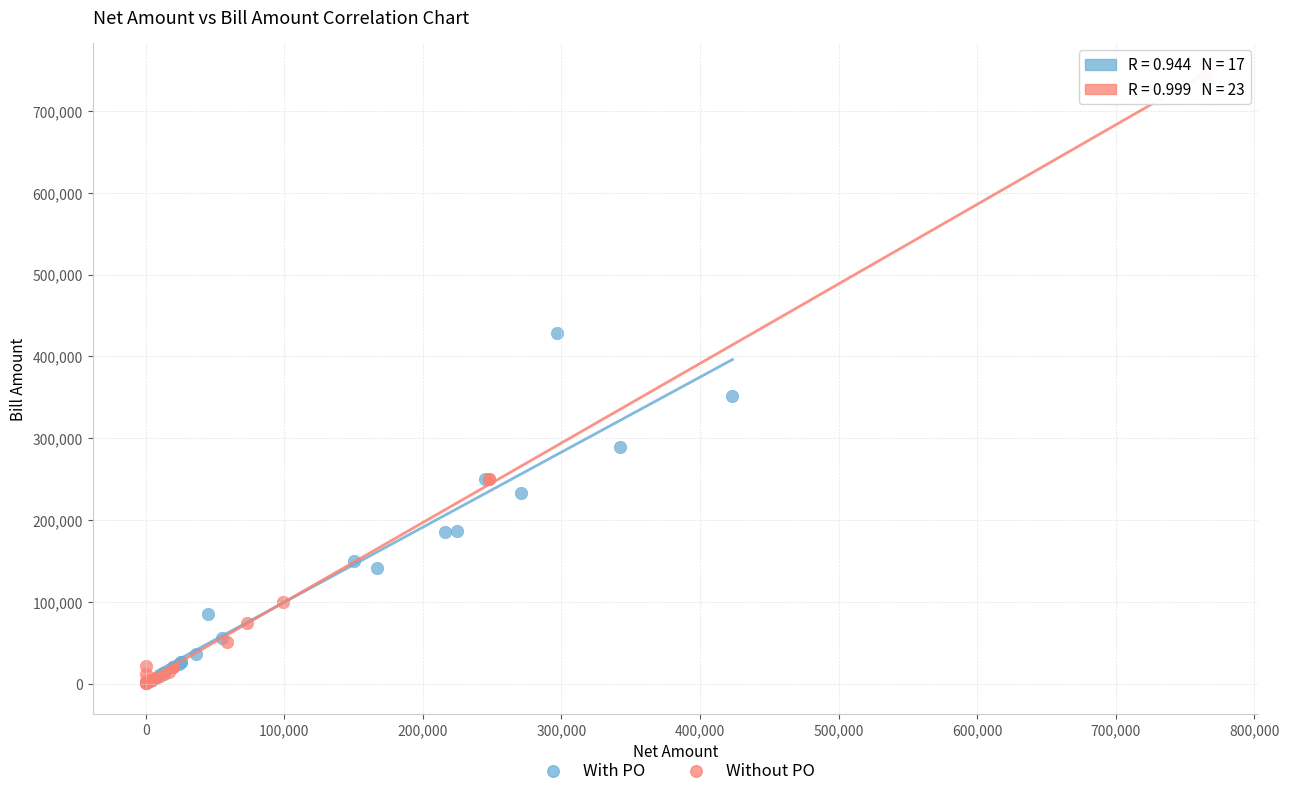

Which series reaches the maximum Y coordinate?

Without PO